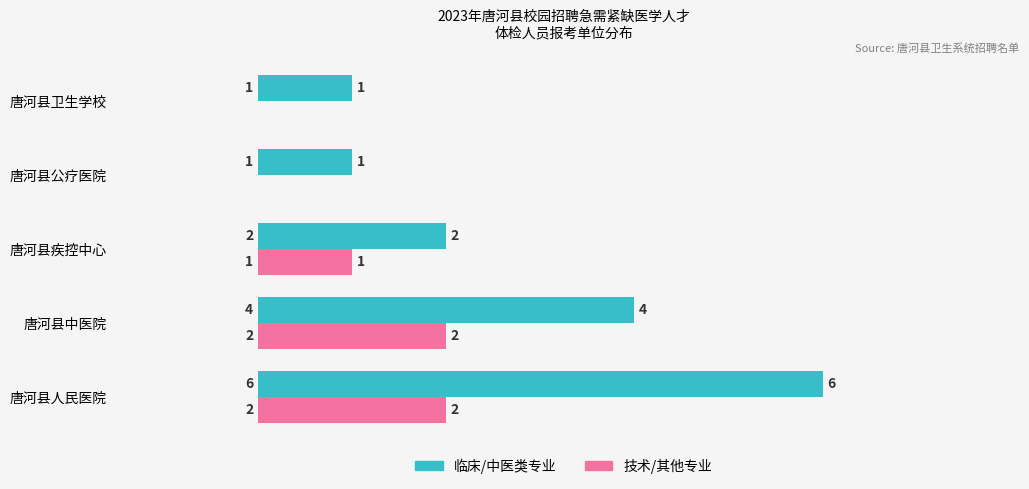

Count the number of categories in the chart.

5